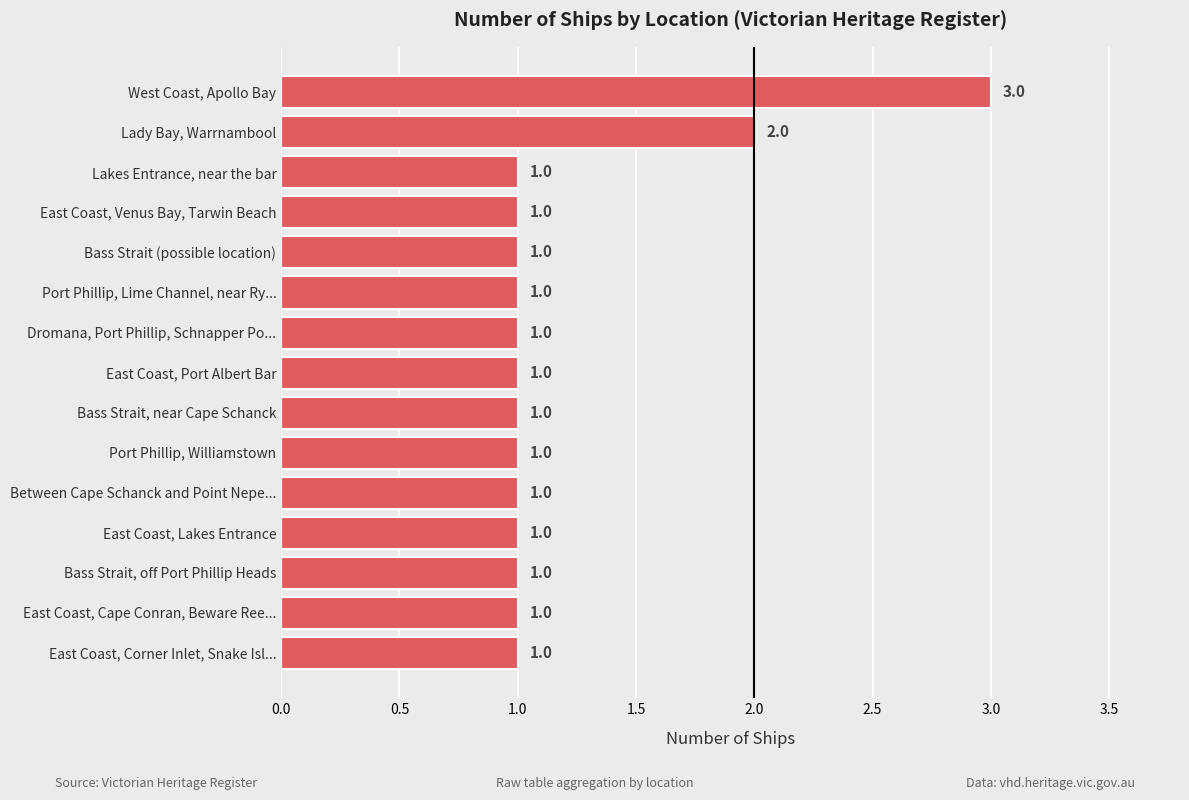

What is the label of the 6th bar from the top?

Port Phillip, Lime Channel, near Ry...